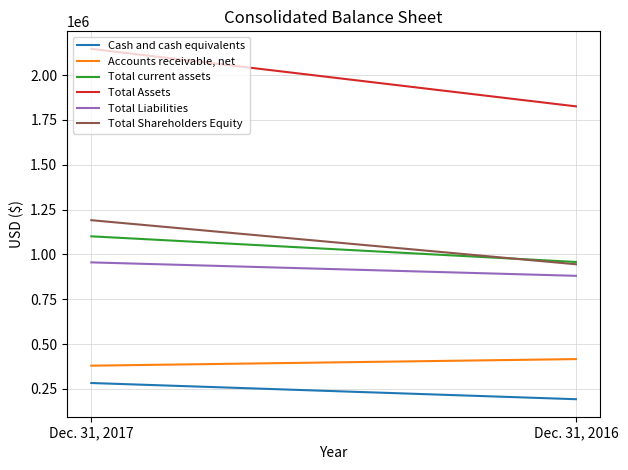

The value of Accounts receivable, net at Dec. 31, 2017 is 174539. True or false?

False